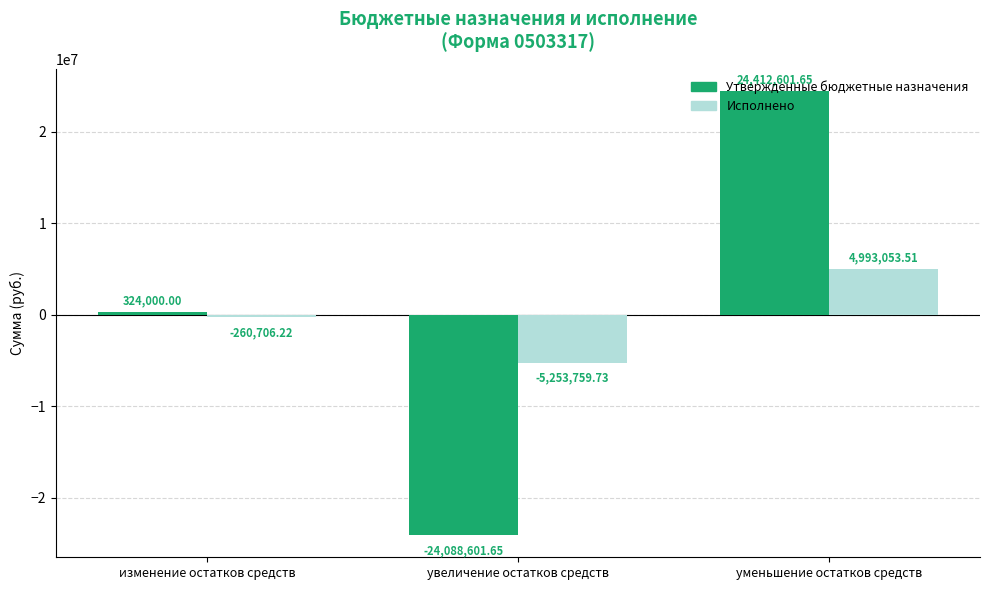

How many bars are there in total?

6